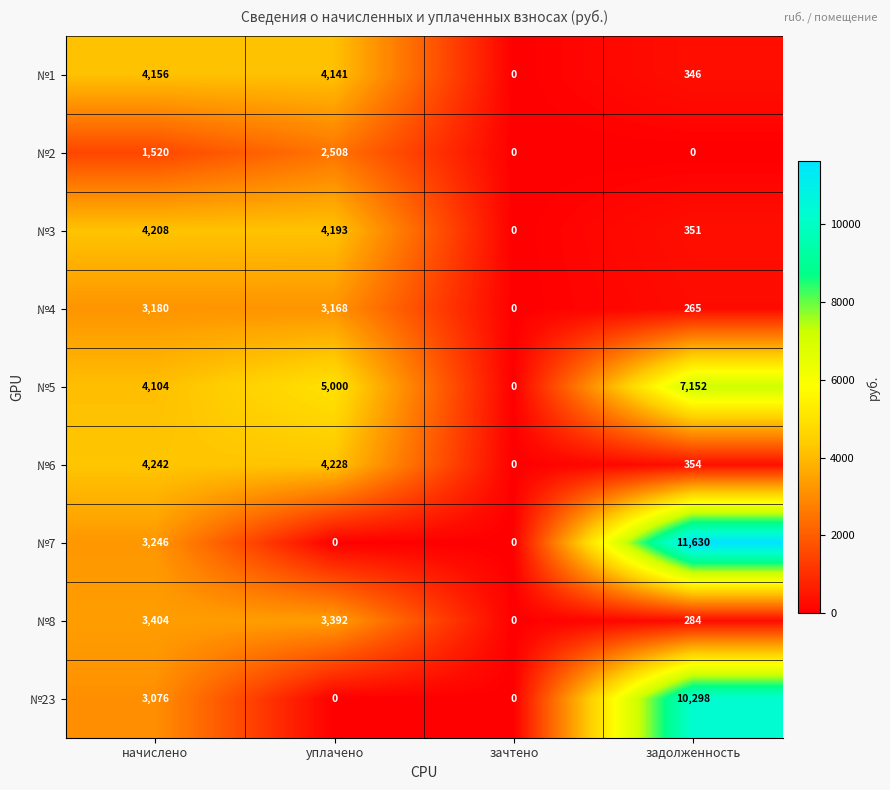

The value of №1 at задолженность is 346. True or false?

True